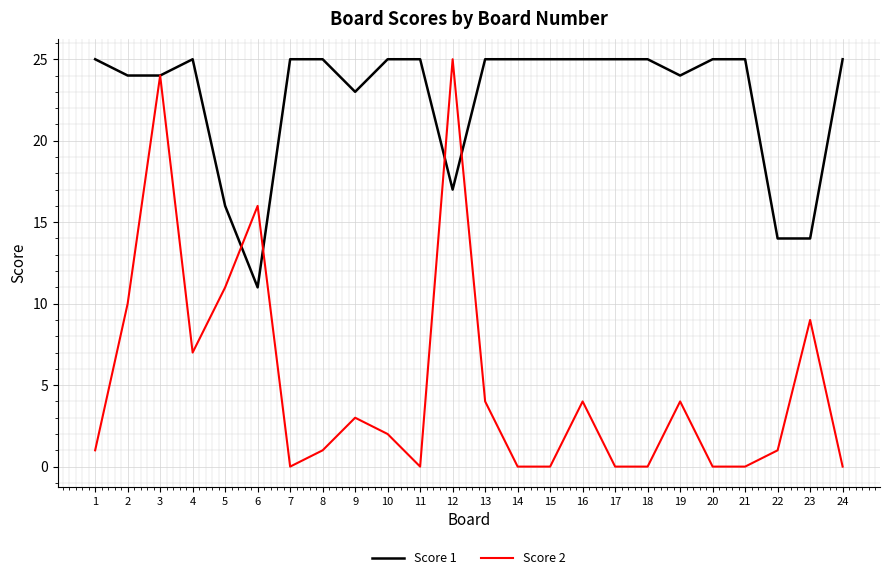

How many values in the Score 1 series are below 25?

9